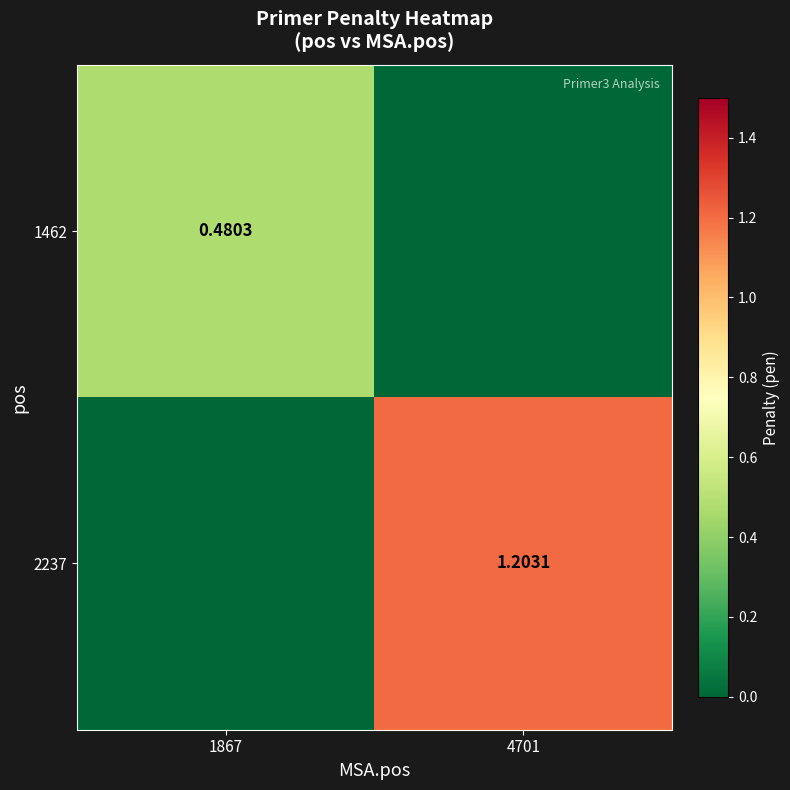

Is the value of 1462 at 1867 greater than the value of 2237 at 4701?

No